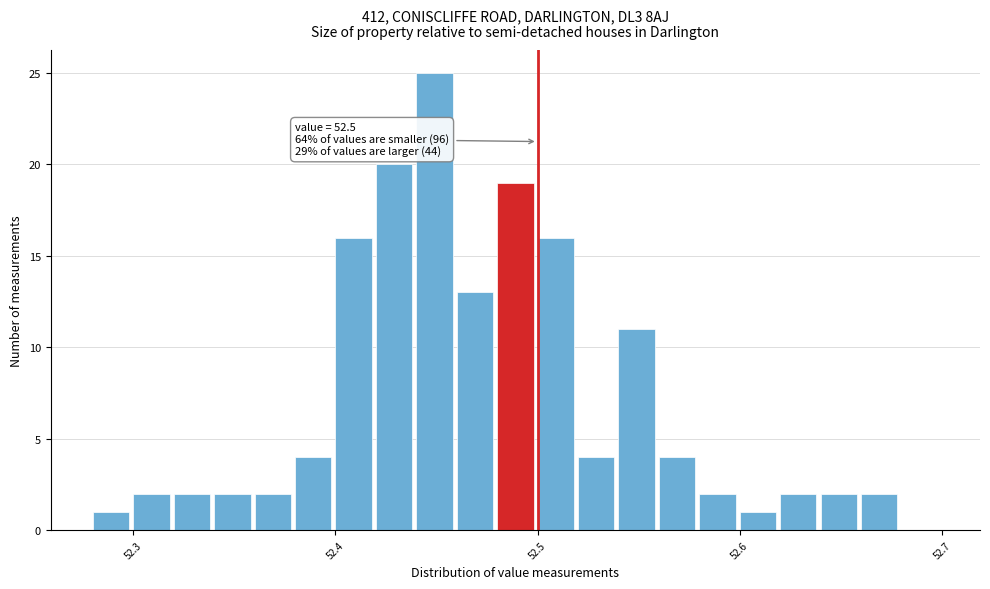

Around what value on the x-axis is the tallest bar? Give the approximate position of its centre, as read against the axis.

52.45